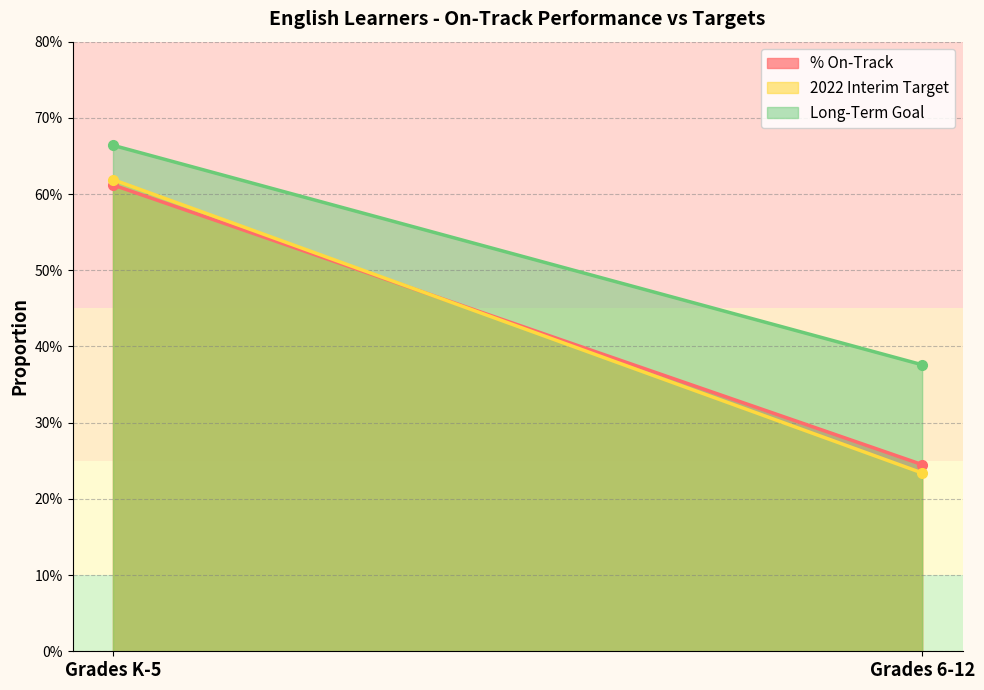

List the labels in order of 2022 Interim Target value, smallest first.

Grades 6-12, Grades K-5